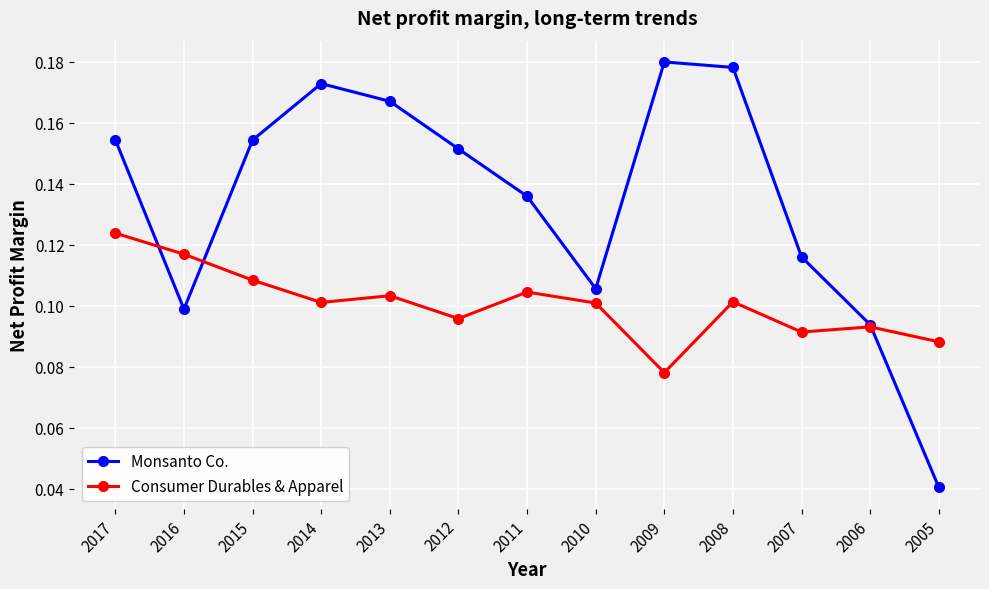

Which series has the largest total across all categories?

Monsanto Co.